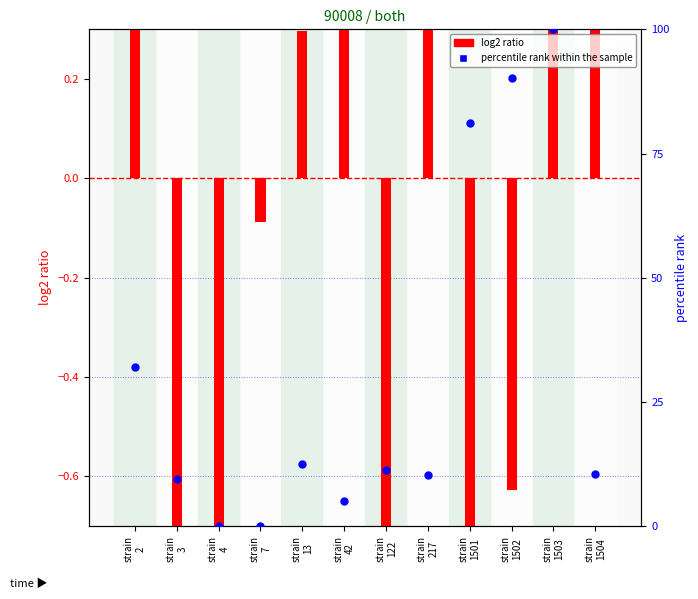

Which series contains the lowest Y value?

log2 ratio